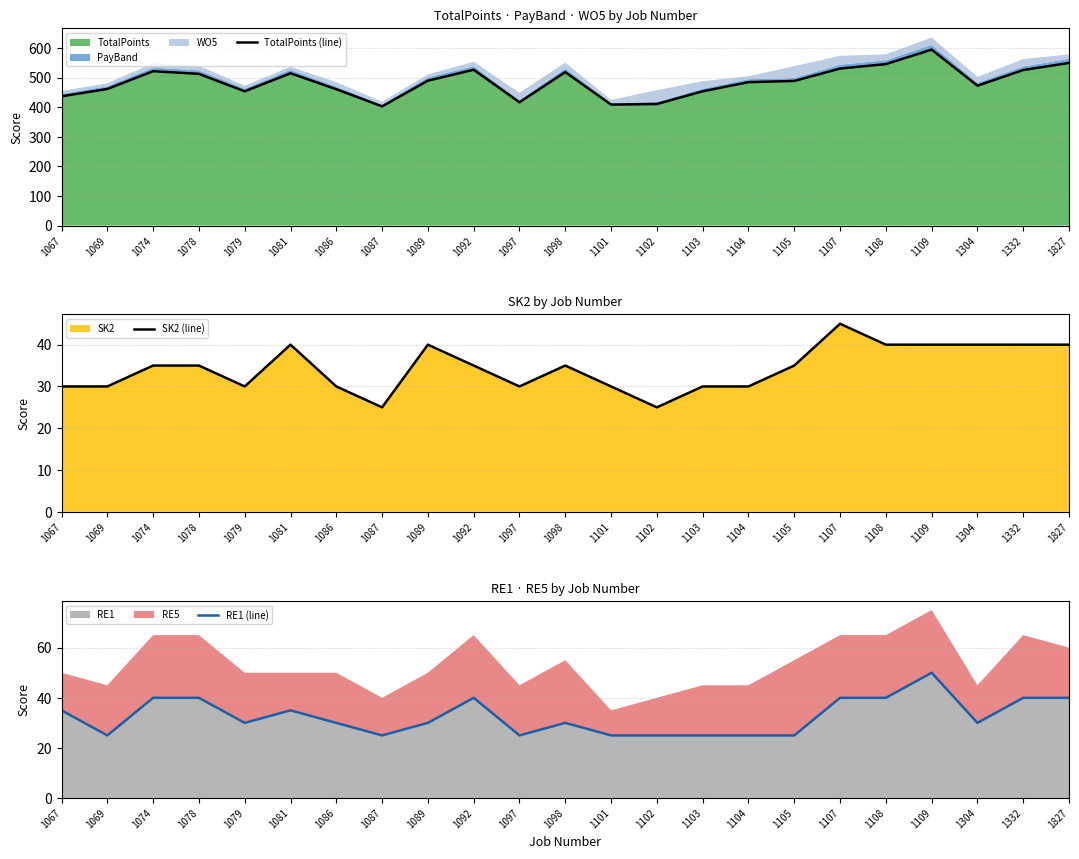

List the labels in order of RE1 (line) value, largest first.

1109, 1074, 1078, 1092, 1107, 1108, 1332, 1827, 1067, 1081, 1079, 1086, 1089, 1098, 1304, 1069, 1087, 1097, 1101, 1102, 1103, 1104, 1105